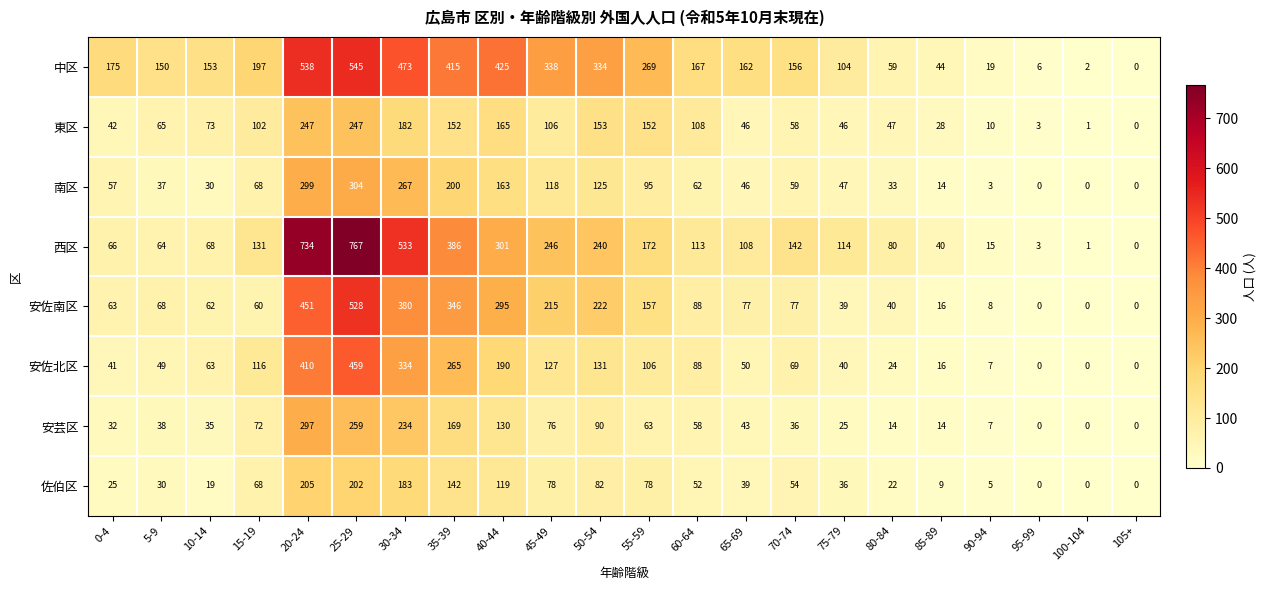

What value does the 東区 series have at 60-64, to the nearest 10?

110